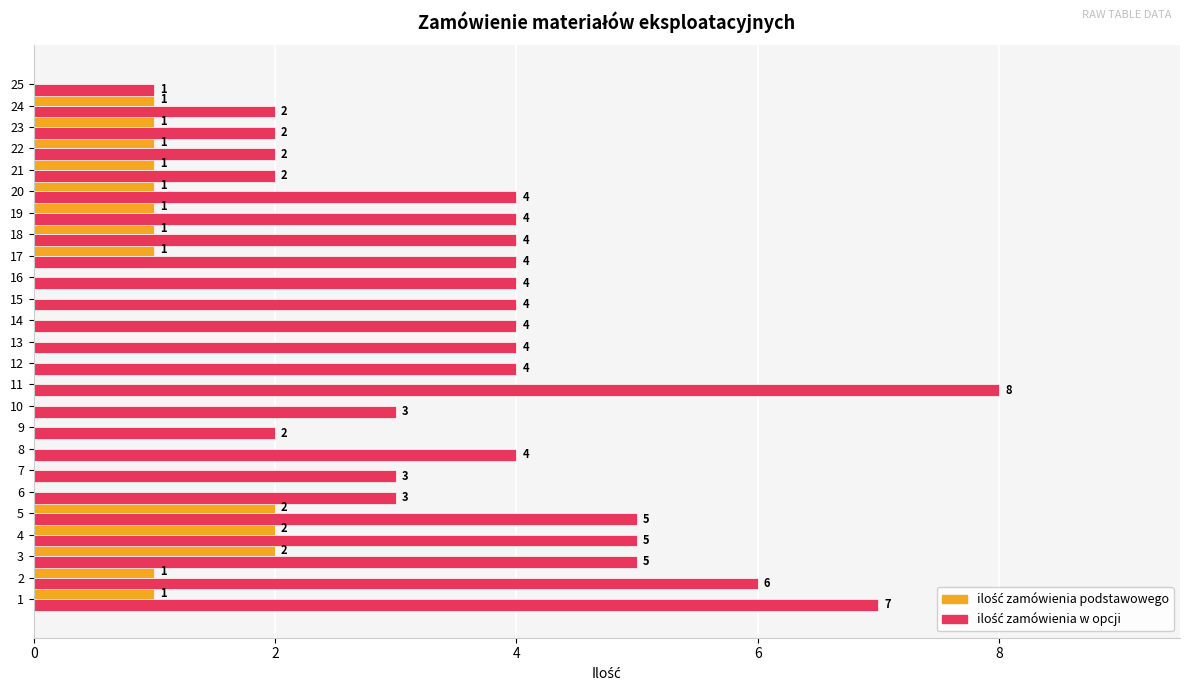

What is the greatest value displayed?

8